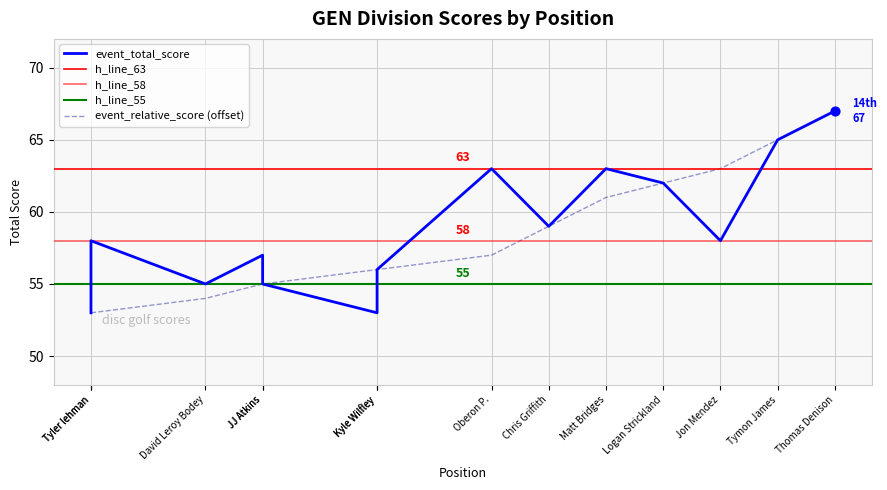

Which series contains the lowest Y value?

event_total_score